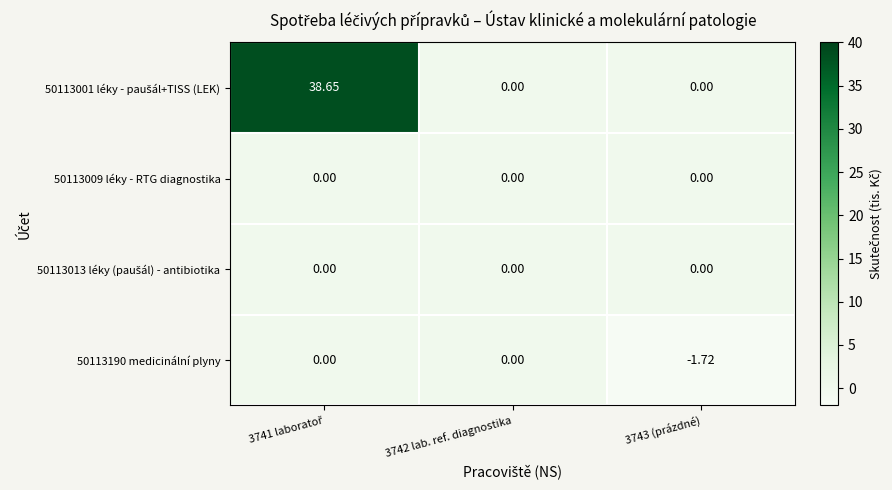

How many distinct data groups are displayed?

4